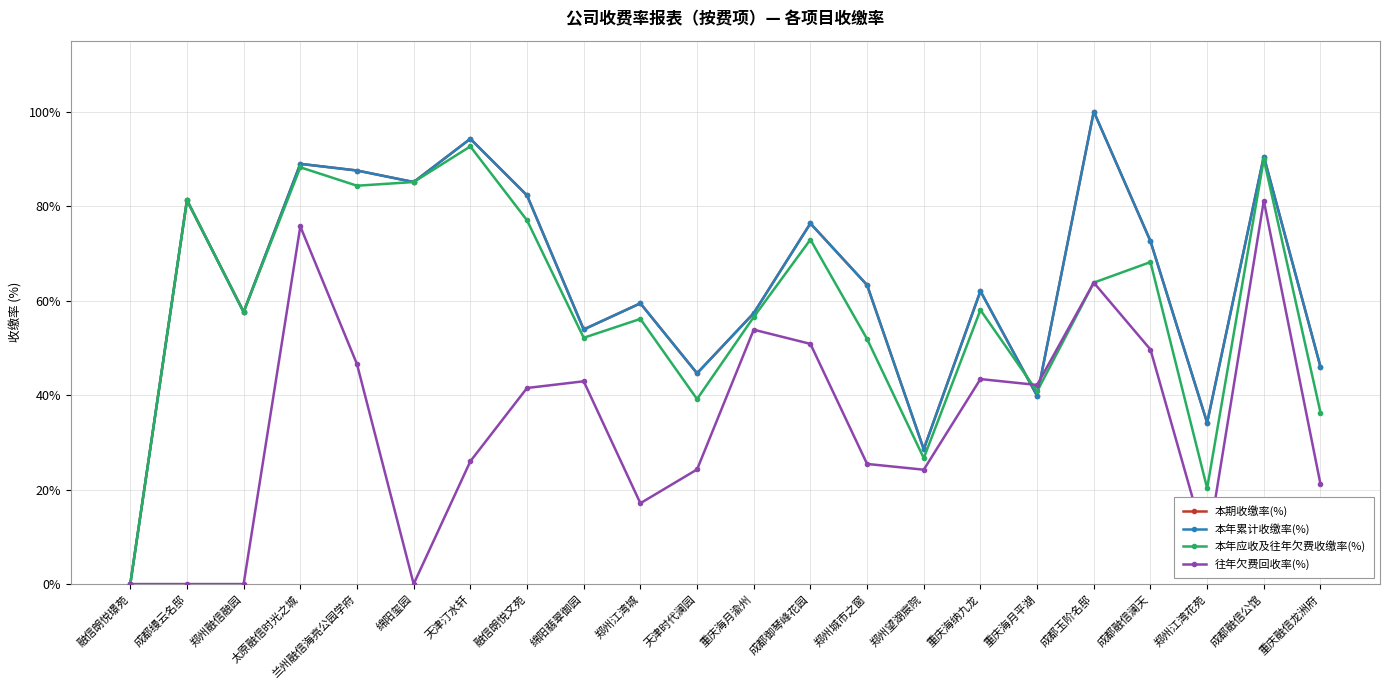

Is this an area chart (filled region under the line)?

No